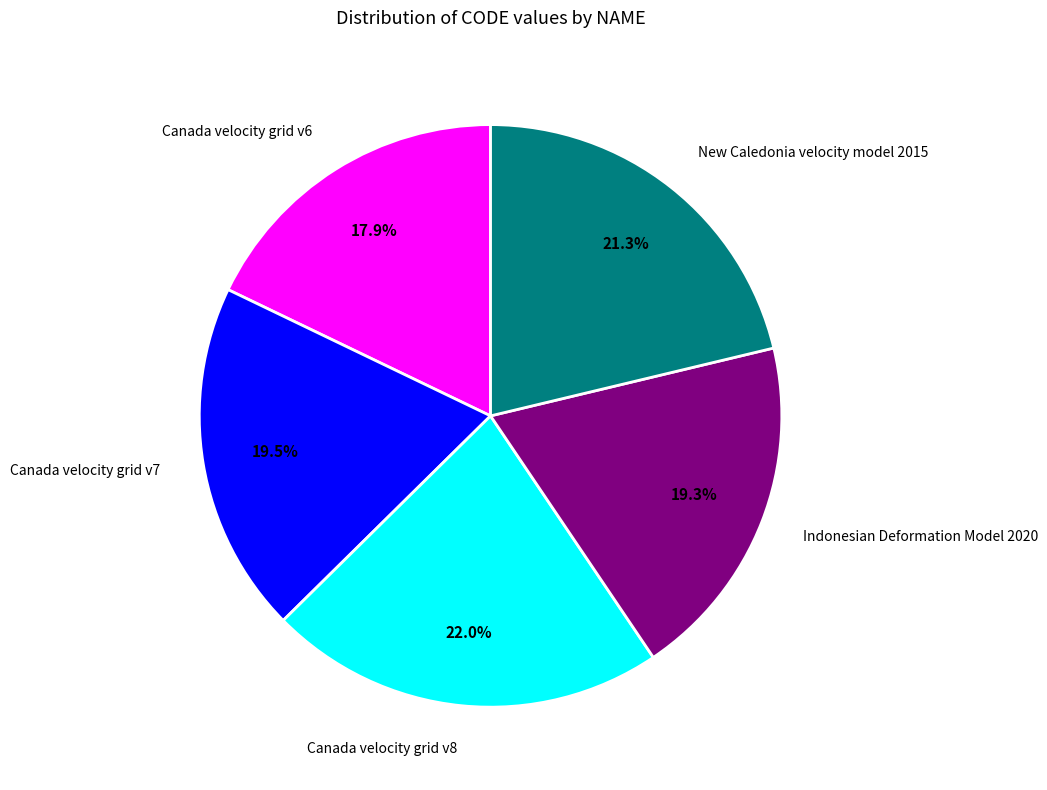

Is it true that New Caledonia velocity model 2015 is 21% of the pie?

True